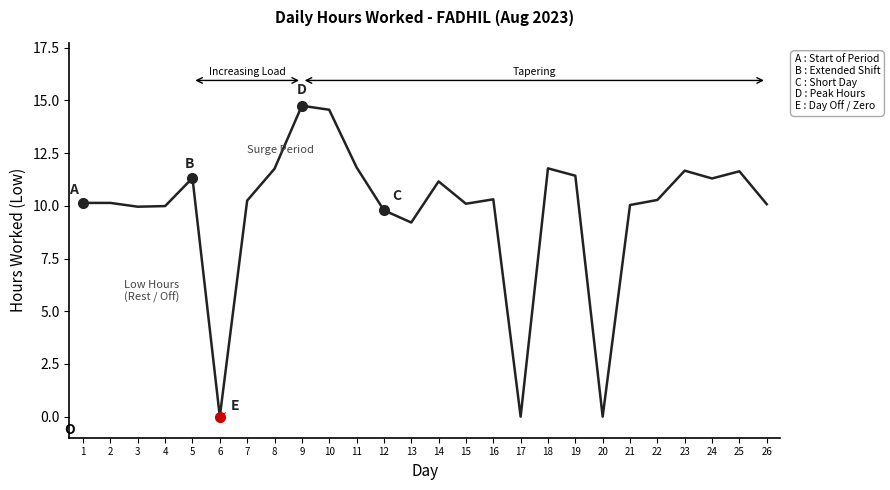

At which label is the value closest to 7?

13